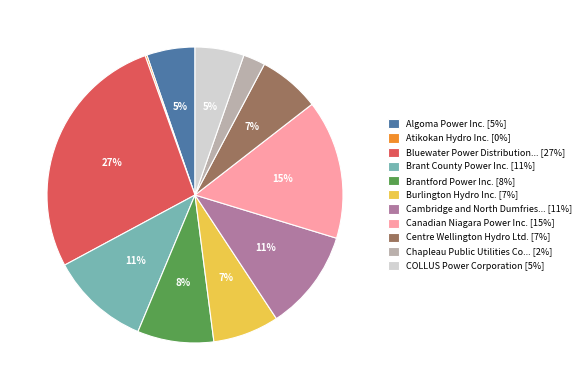

To the nearest percent, what portion does Cambridge and North Dumfries... [11%] represent?

11%